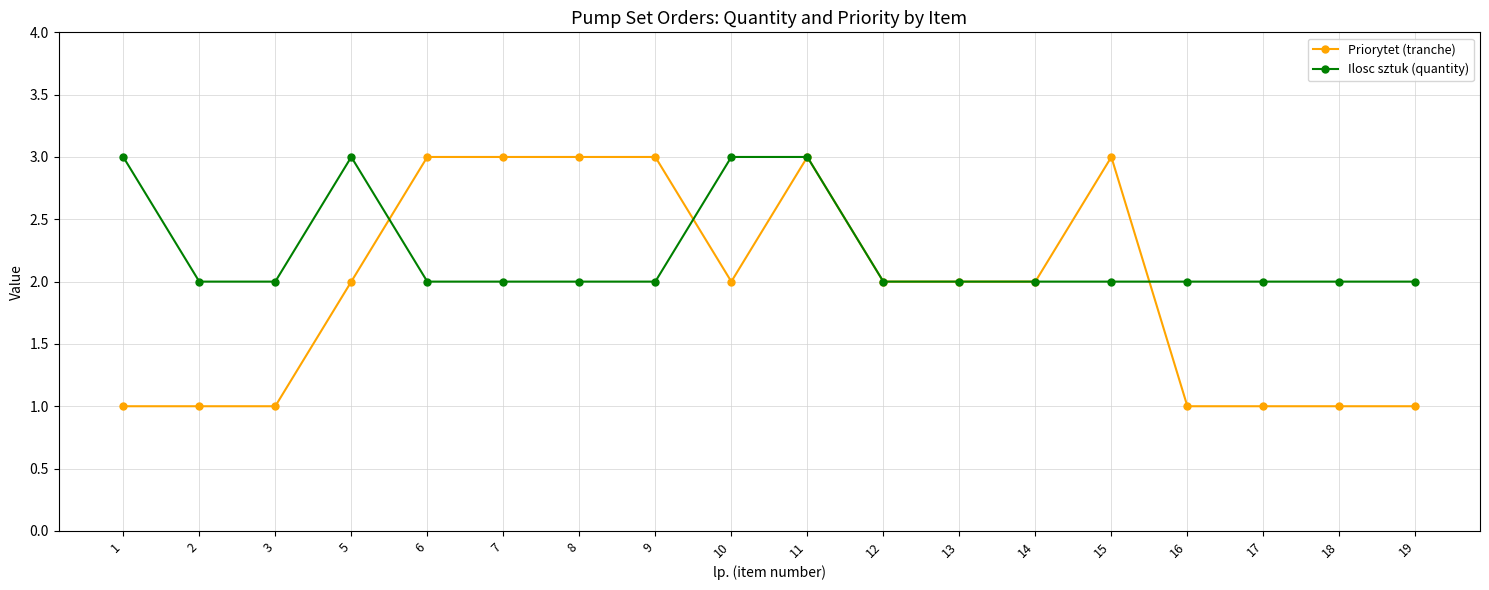

How many series are shown in this chart?

2